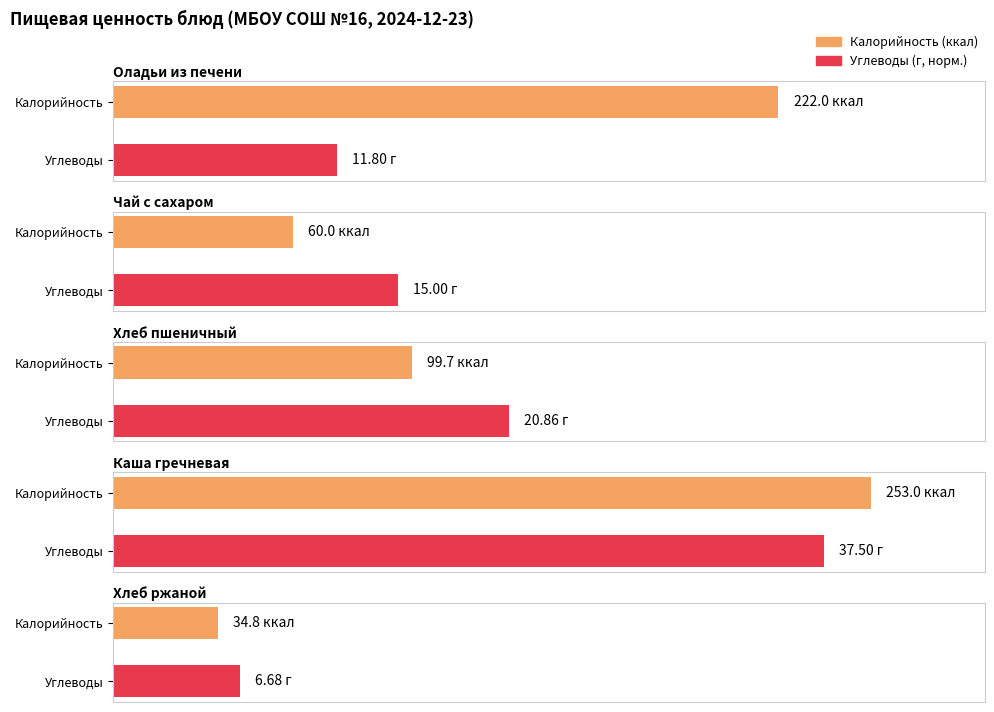

Which series changed the most between 7 and 8?

Калорийность